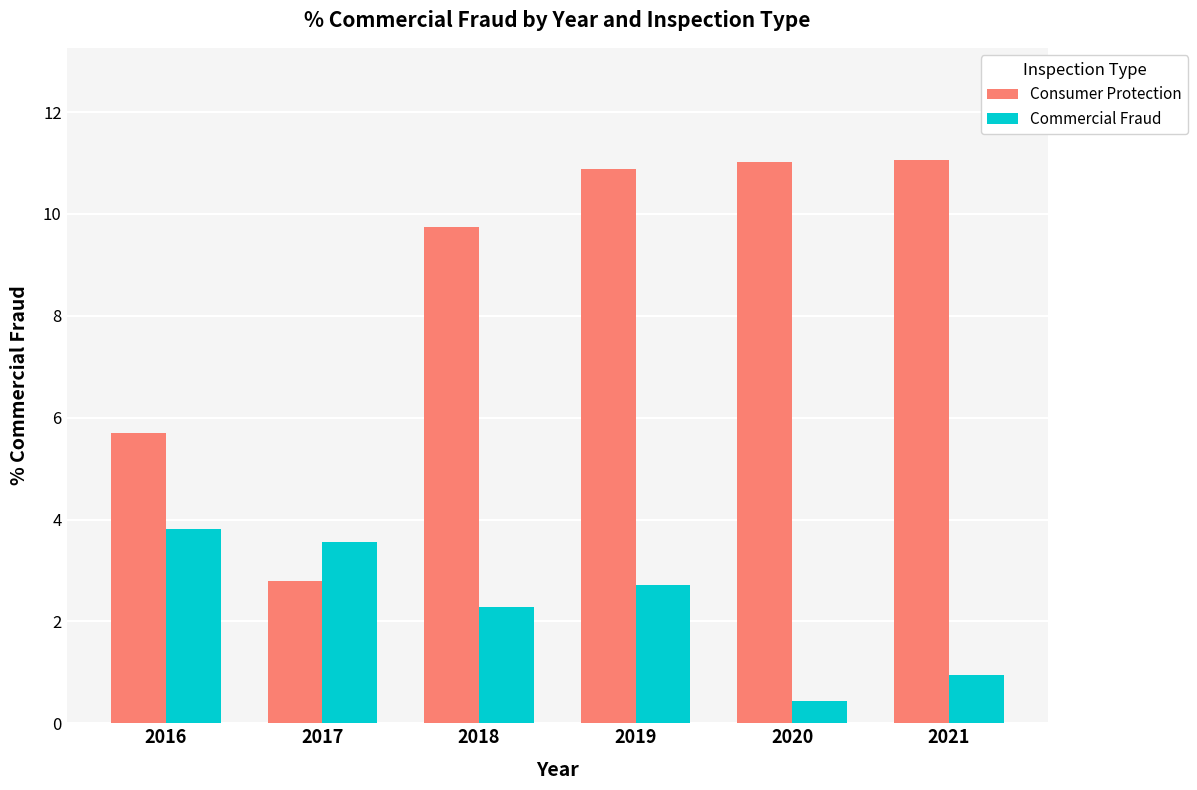

How many data points in Commercial Fraud are less than 2?

2